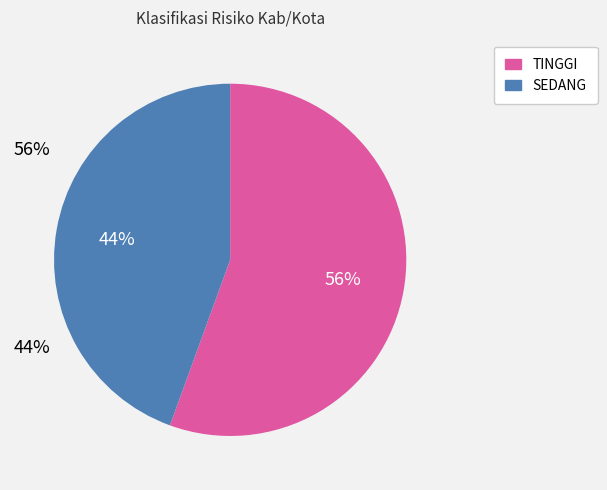

How many slices are in this pie chart?

2